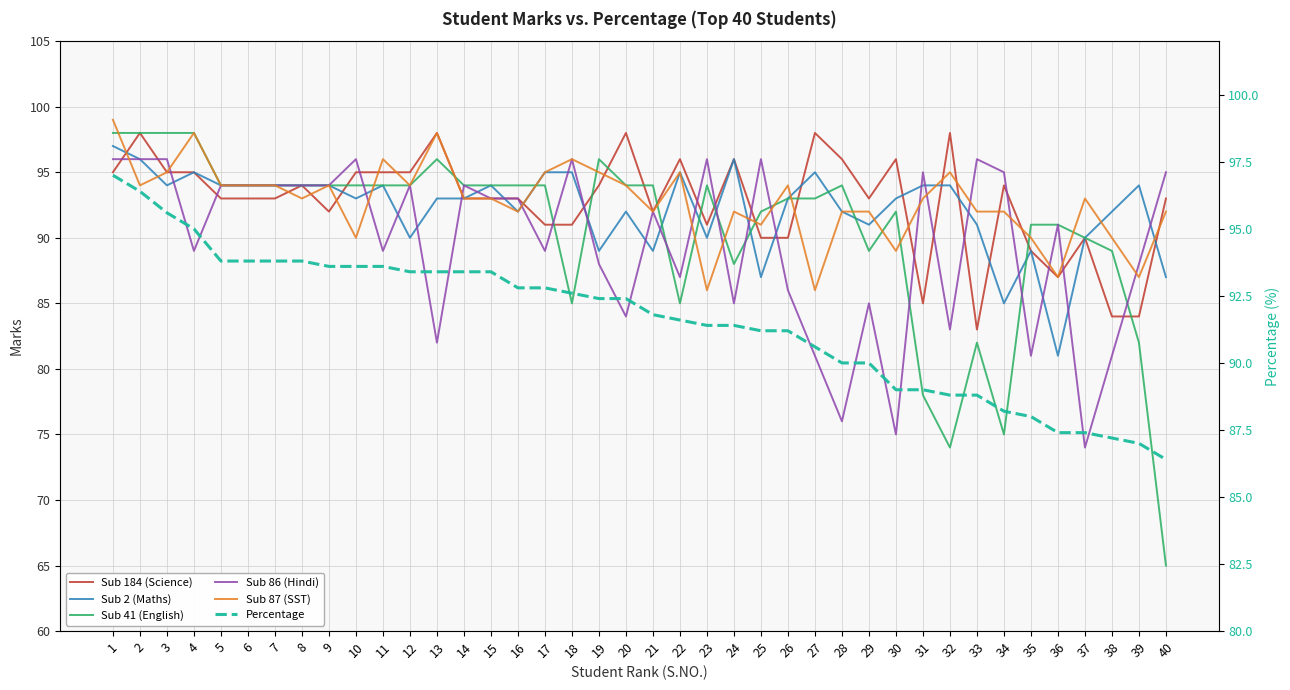

At which category does Sub 184 (Science) reach its first local peak?

2